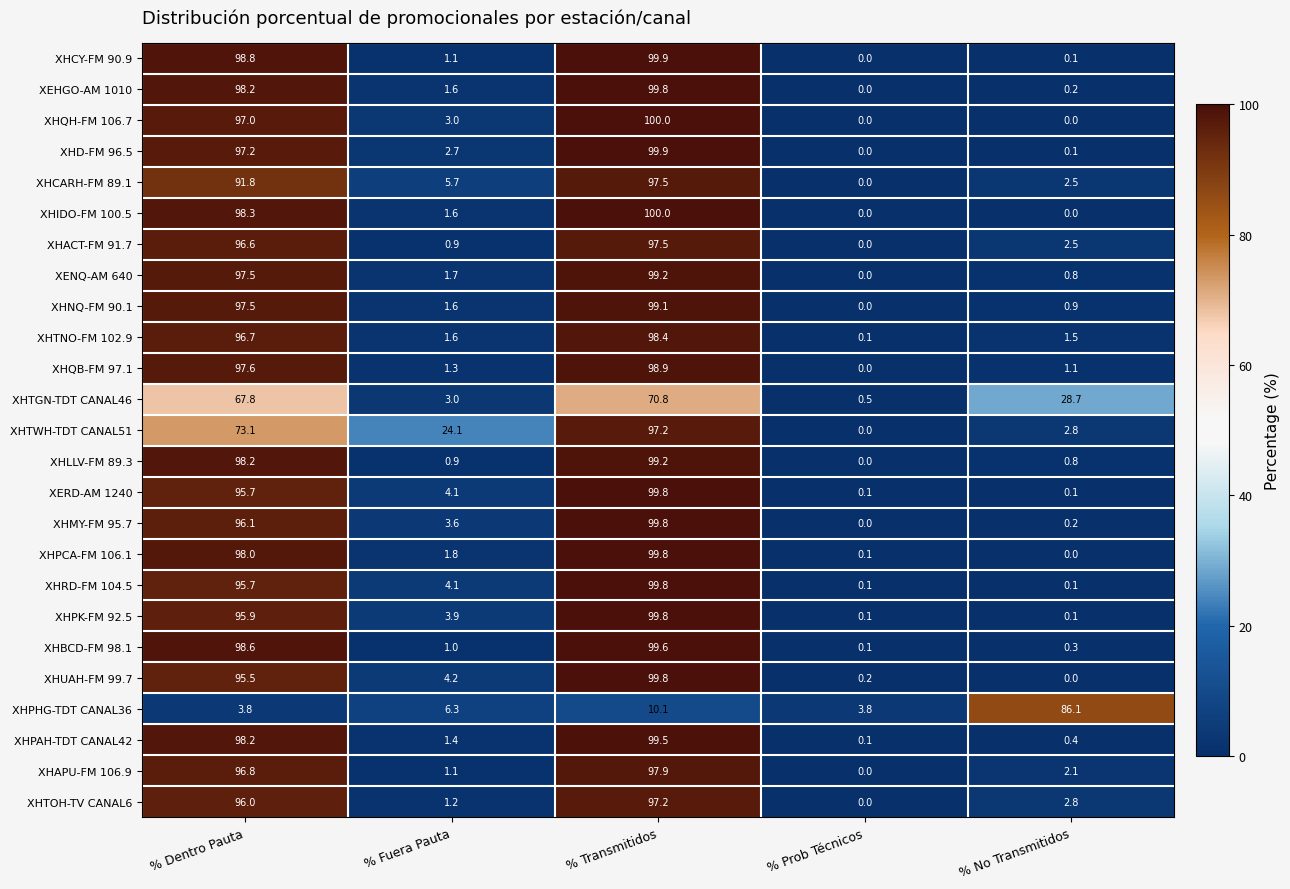

What is the difference between the highest and lowest values at % Prob Técnicos?

3.8